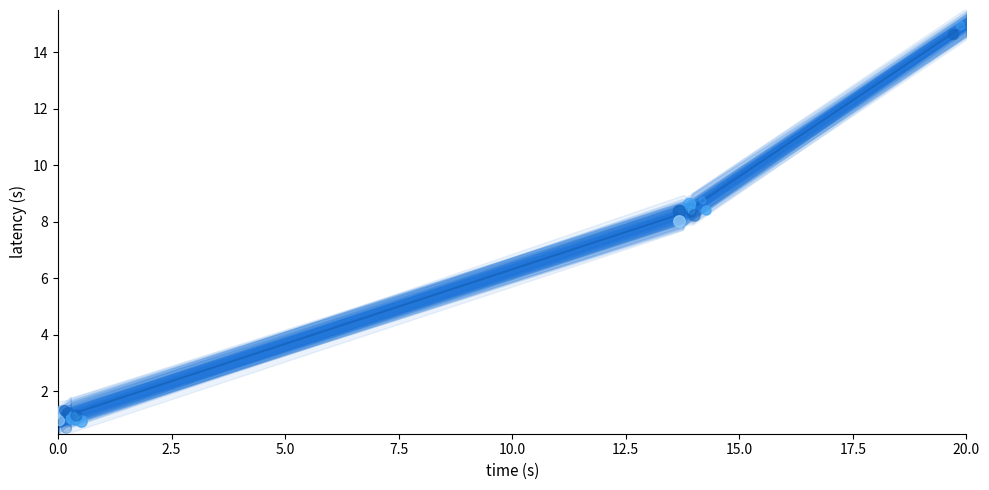

Between 15.0 and 10.0, which is larger?

15.0